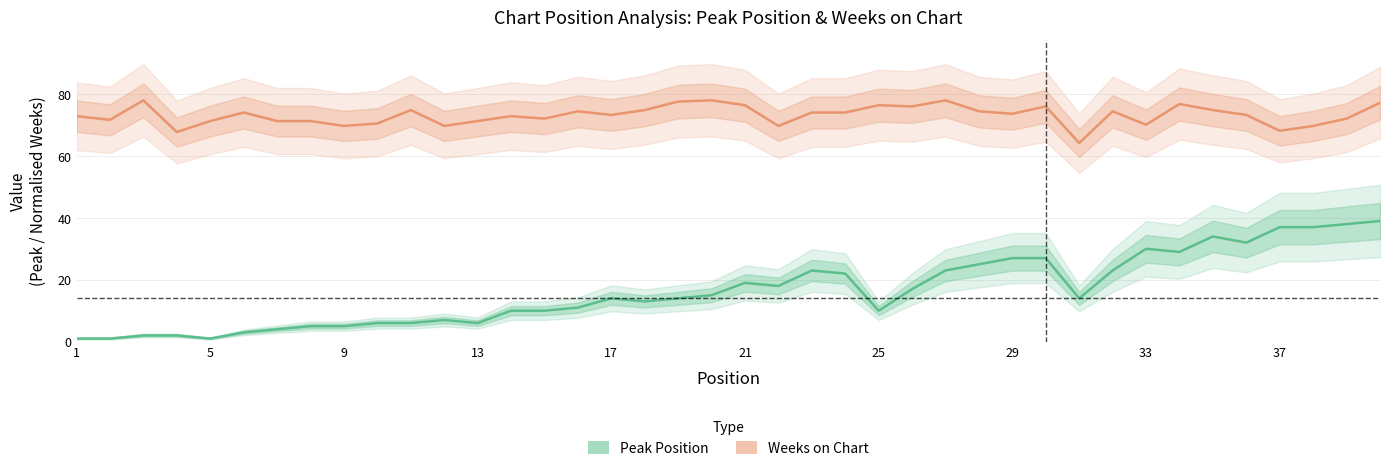

Which category has the highest value across all series?

3